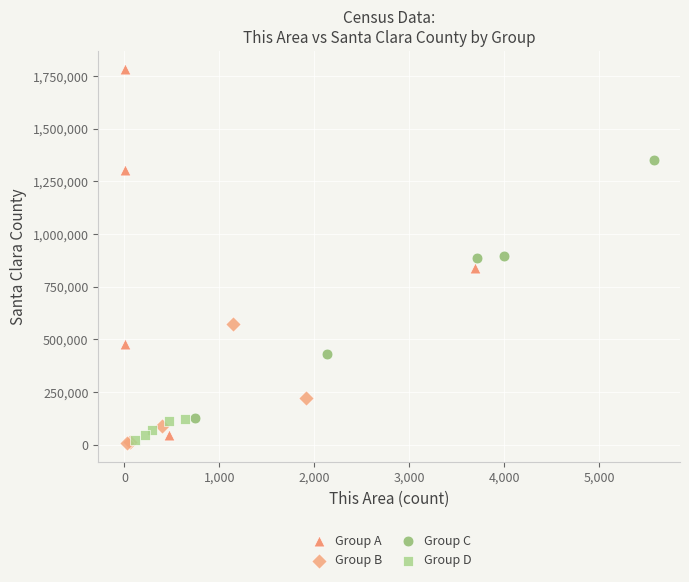

Which series has the widest spread of Y values?

Group A